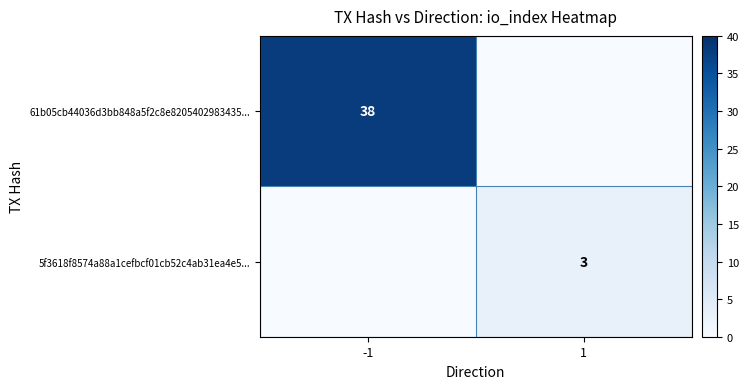

True or false: 5f3618f8574a88a1cefbcf01cb52c4ab31ea4e5... has a value of 5 at 1.

False